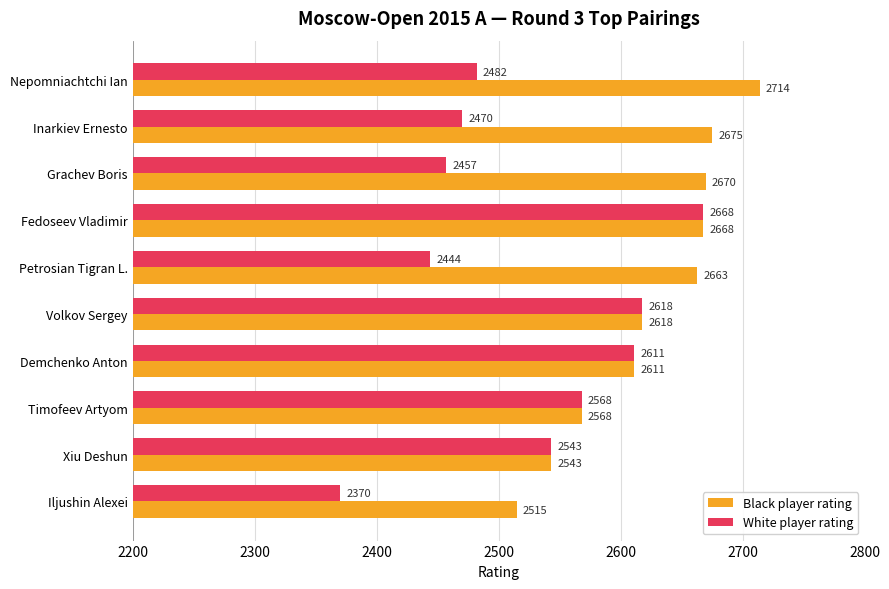

Which series has the widest spread of values?

White player rating